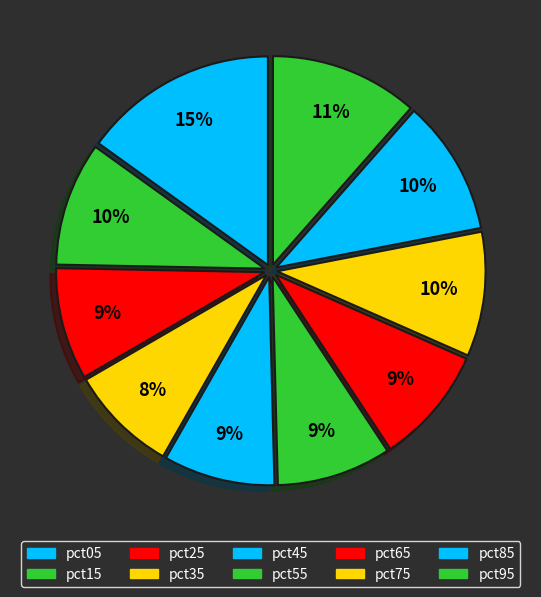

Is there any slice that represents more than half of the pie?

No